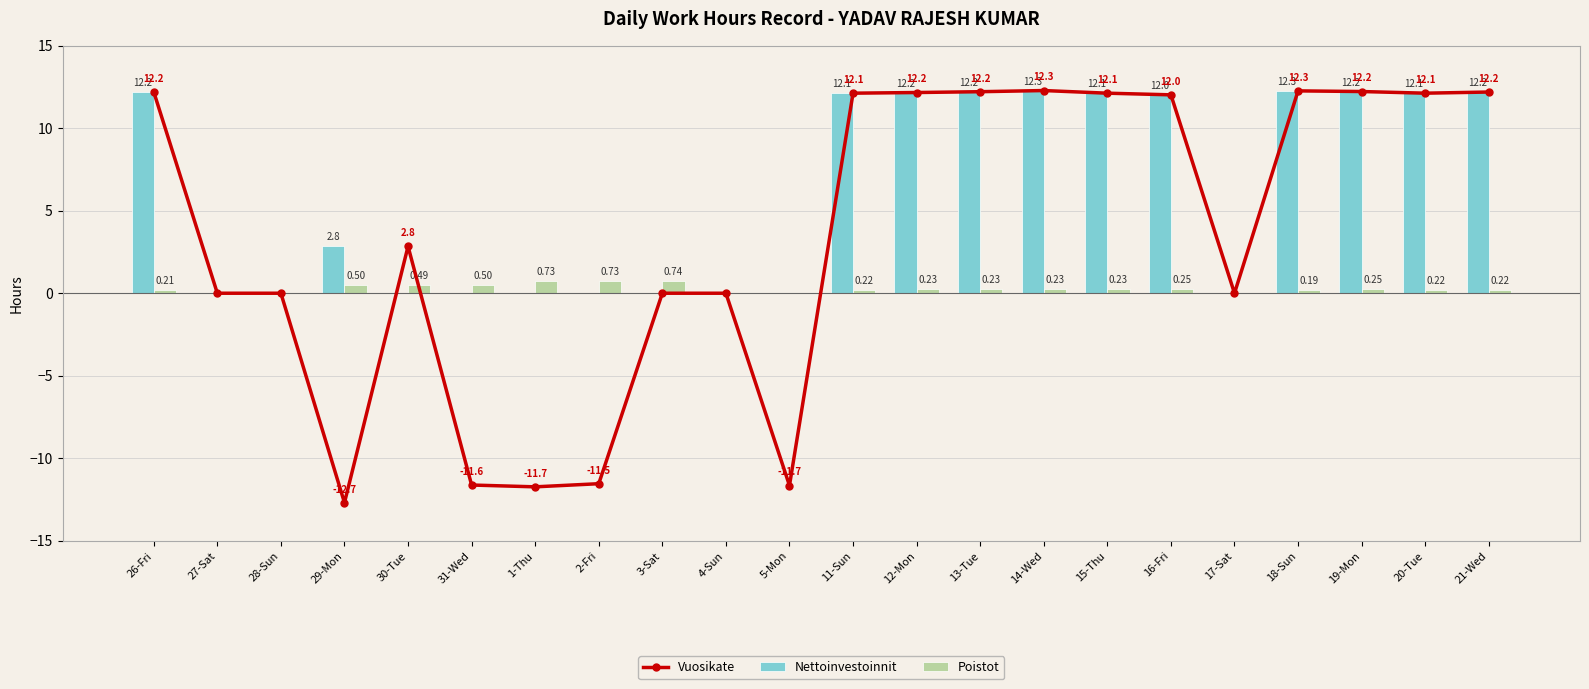

The Nettoinvestoinnit series shows 12.3 at 18-Sun. True or false?

True